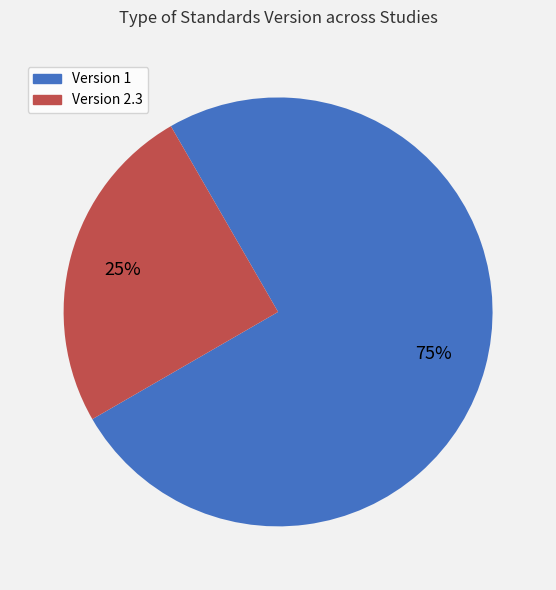

Count the number of slices in the pie.

2